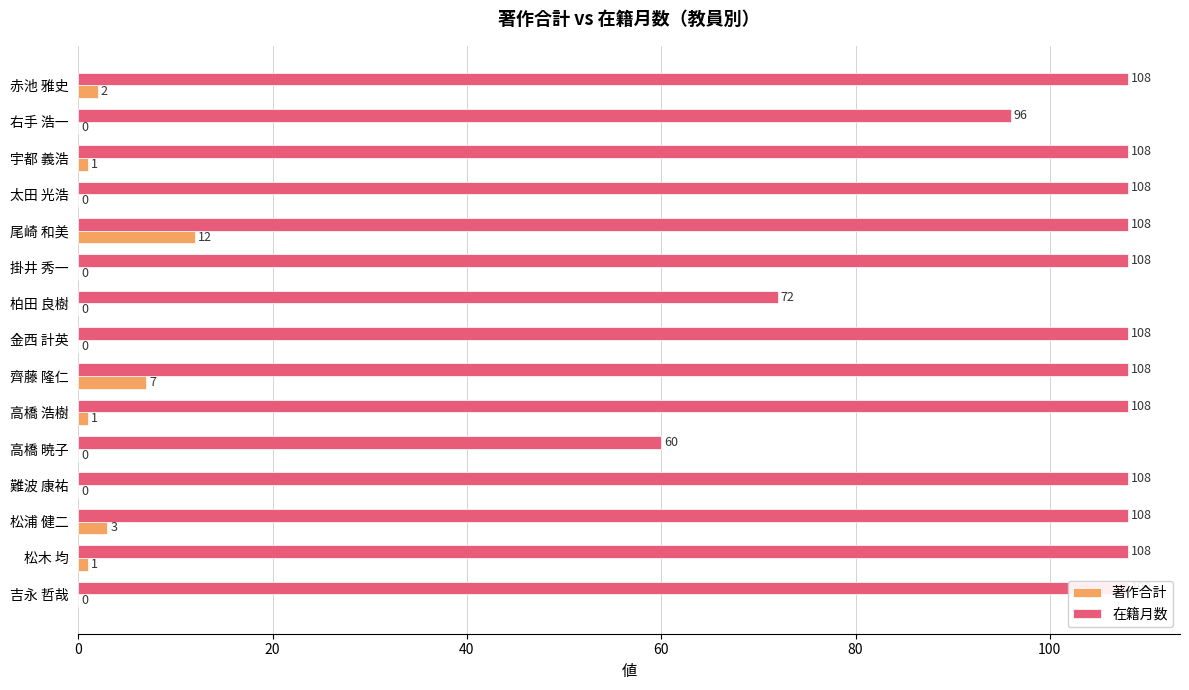

What is the spread (max minus min) of values at 齊藤 隆仁?

101